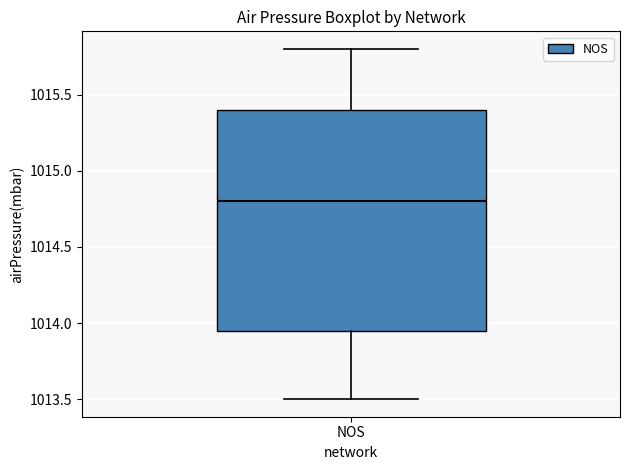

Read this box plot against the y-axis: the position of the median line, the range covered by the box, and the ends of both whiskers. The values are not printed on the chart, so give them approximately, as read against the axis.

median 1014.80, box 1013.95 to 1015.40, whiskers 1013.50 to 1015.80